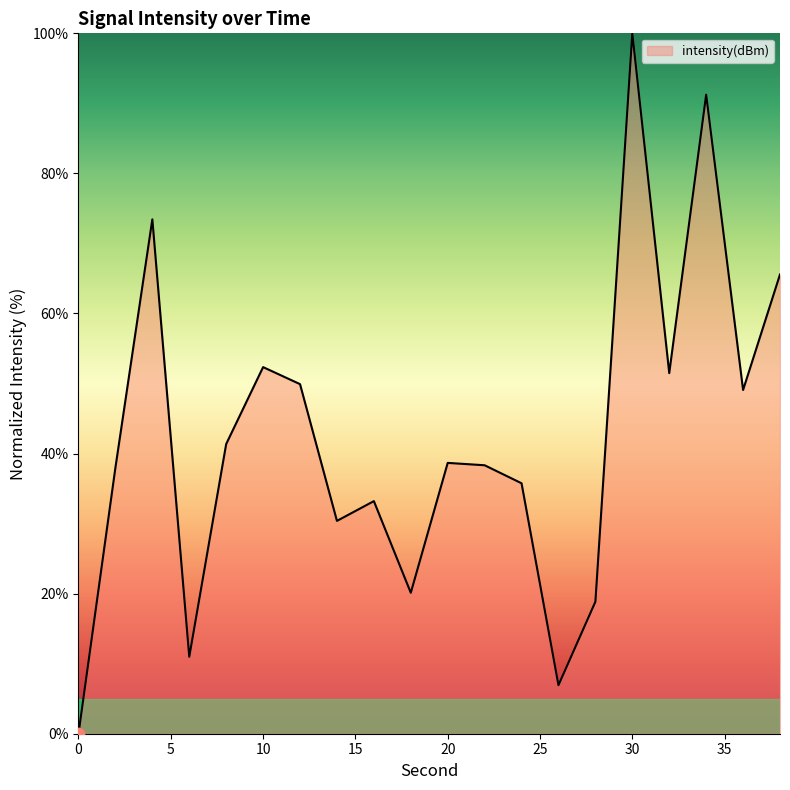

What is the maximum value shown in the chart?

100.0